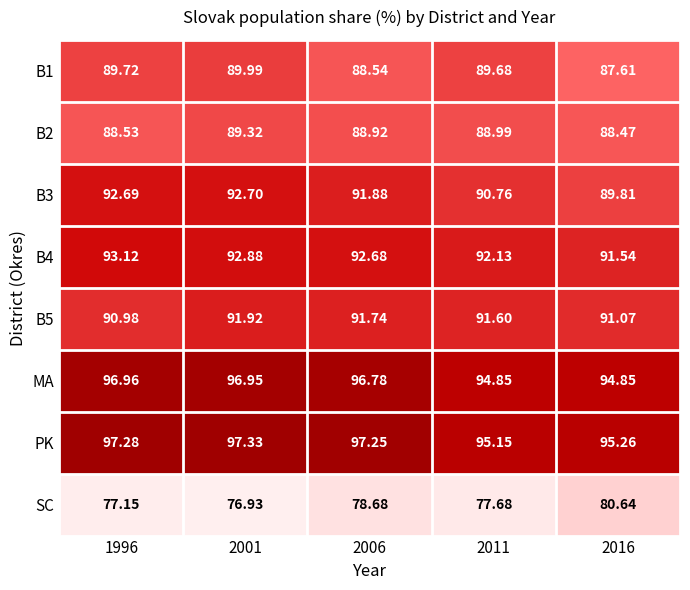

Which series changed the most between 1996 and 2011?

PK